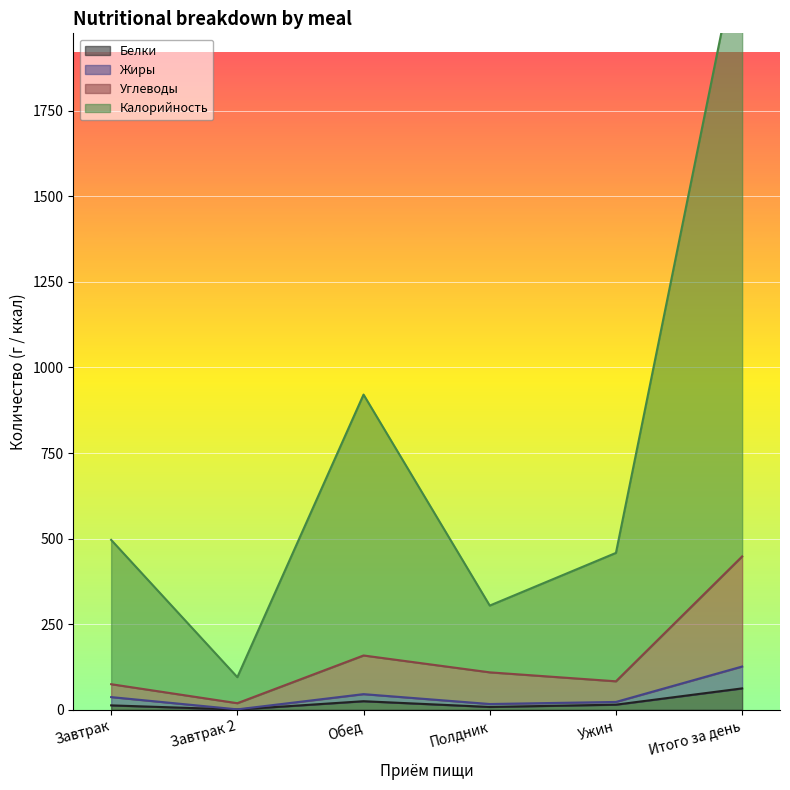

What is the average value of the Калорийность series?

758.8